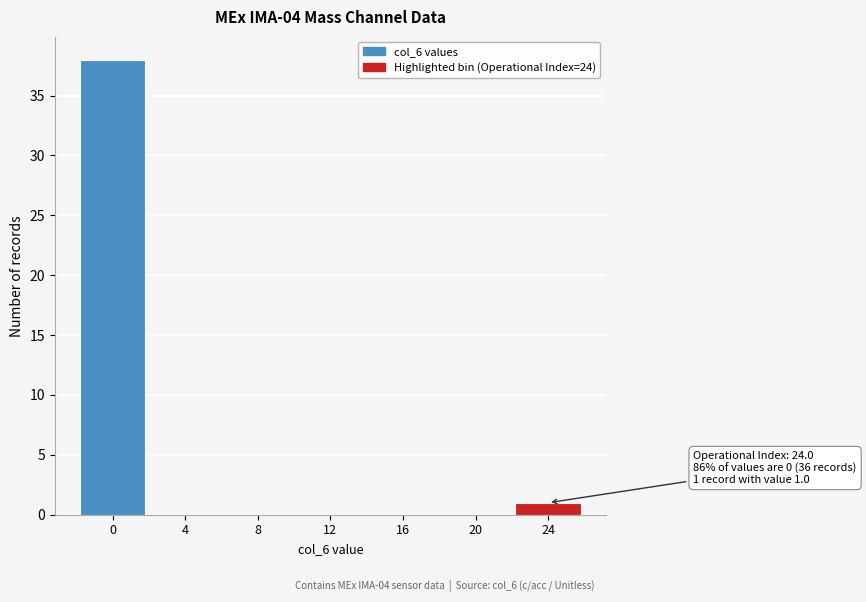

Reading left to right, extract all data points from this chart.

0=38	4=0	8=0	12=0	16=0	20=0	24=1